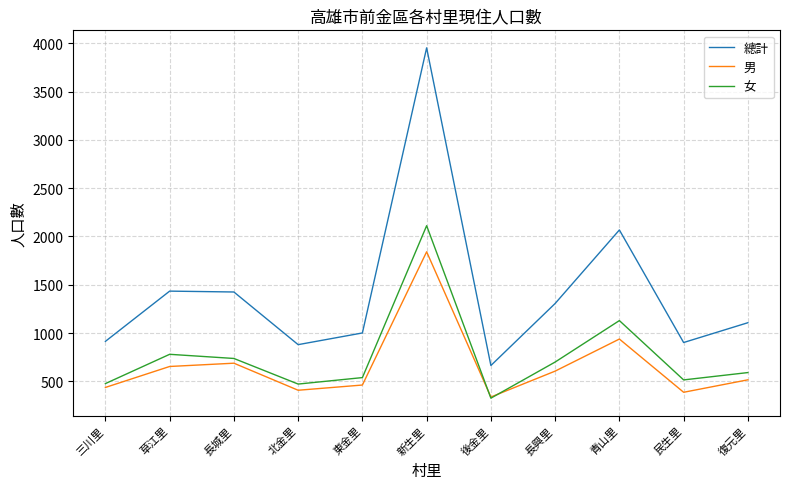

At how many categories does at least one series exceed 850?

10